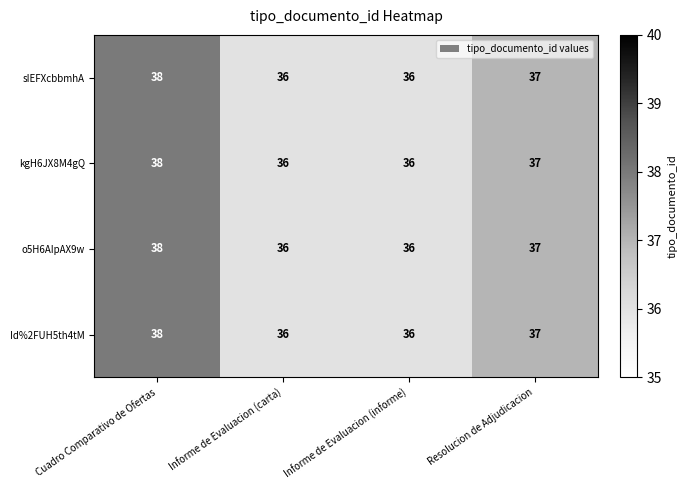

What is the sum of the sIEFXcbbmhA values at Informe de Evaluacion (carta) and Informe de Evaluacion (informe)?

72